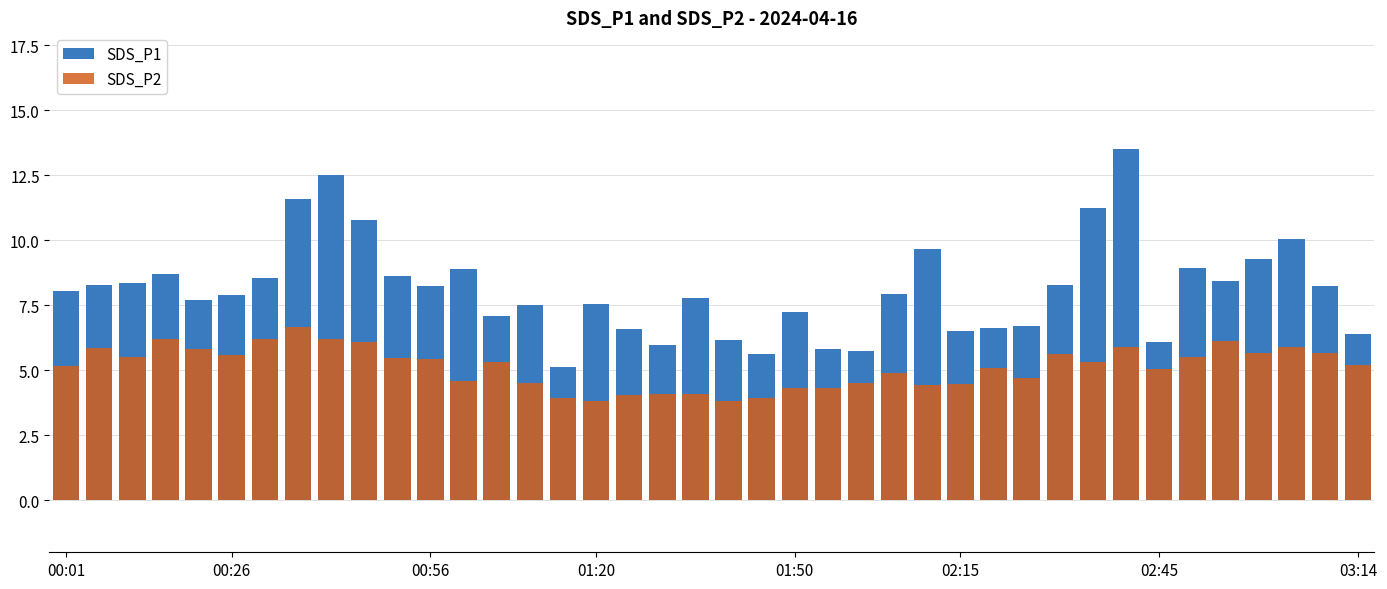

What is the lowest value of the SDS_P1 series?

5.1